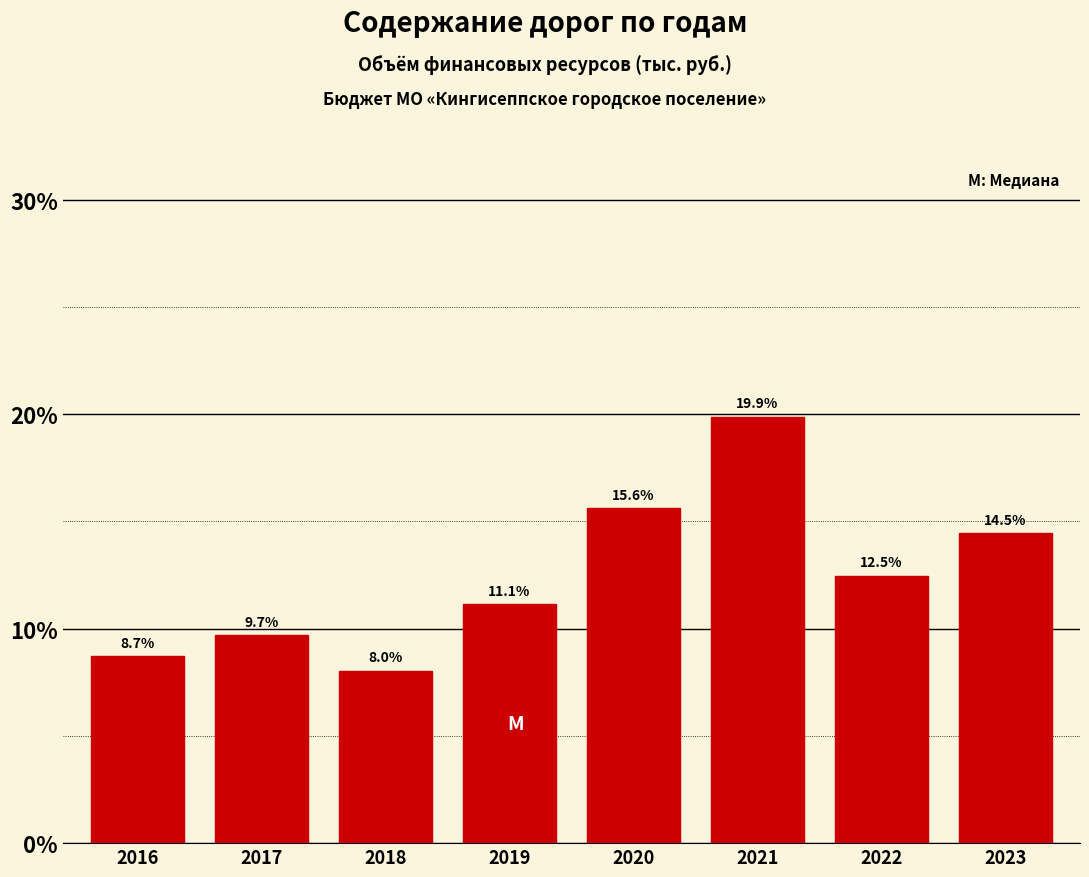

Reading right to left, what are all the values shown in this chart?

14.5	12.5	19.9	15.6	11.1	8.0	9.7	8.7